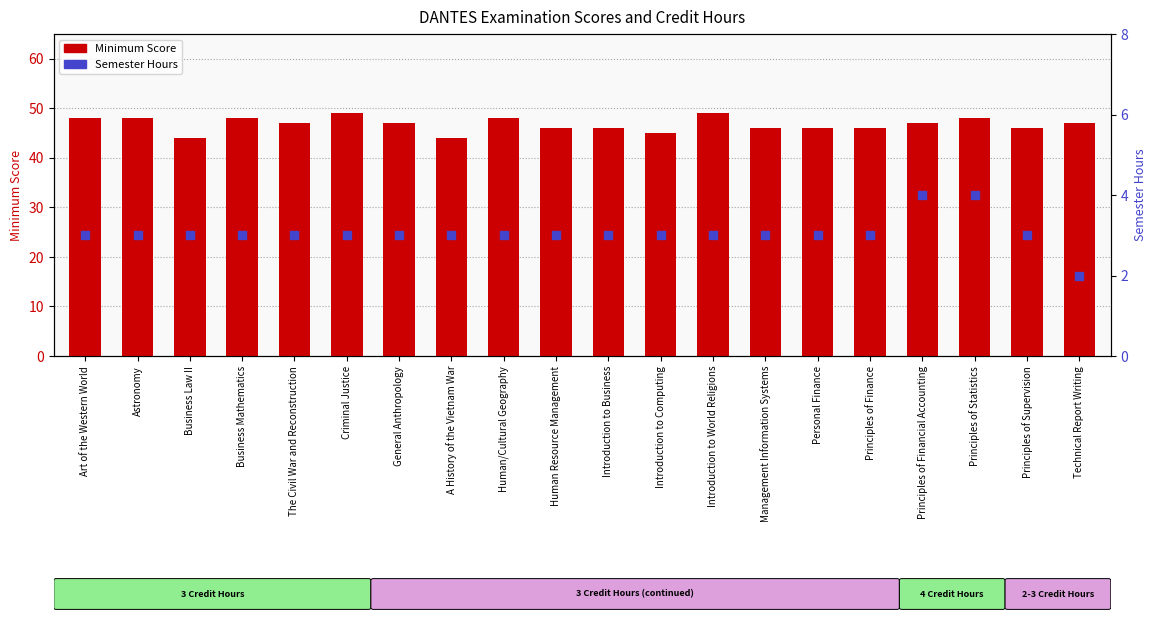

Is the value of Minimum Score at Business Mathematics greater than the value of Semester Hours at Art of the Western World?

Yes